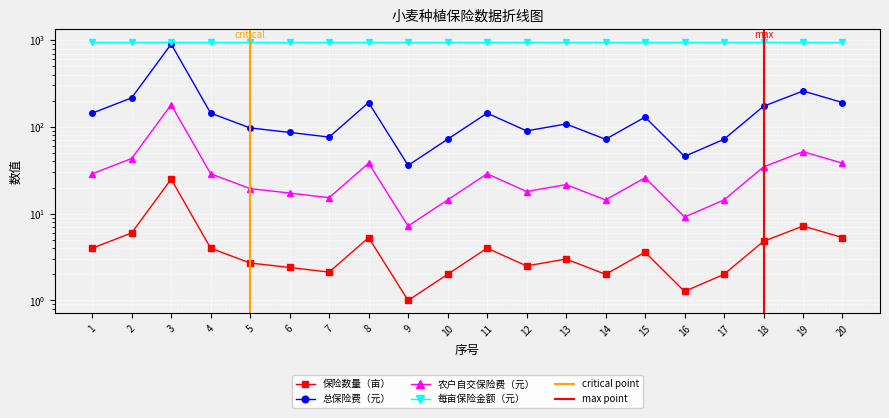

True or false: 总保险费（元） and 保险数量（亩） intersect in this chart.

False